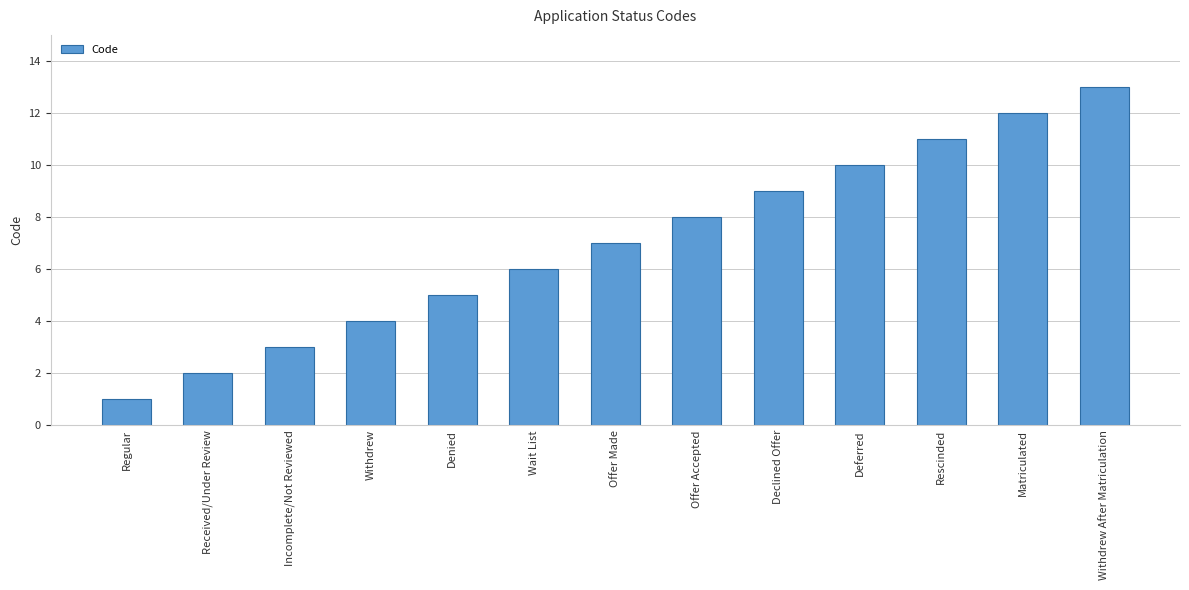

What is the label of the 13th bar from the right?

Regular